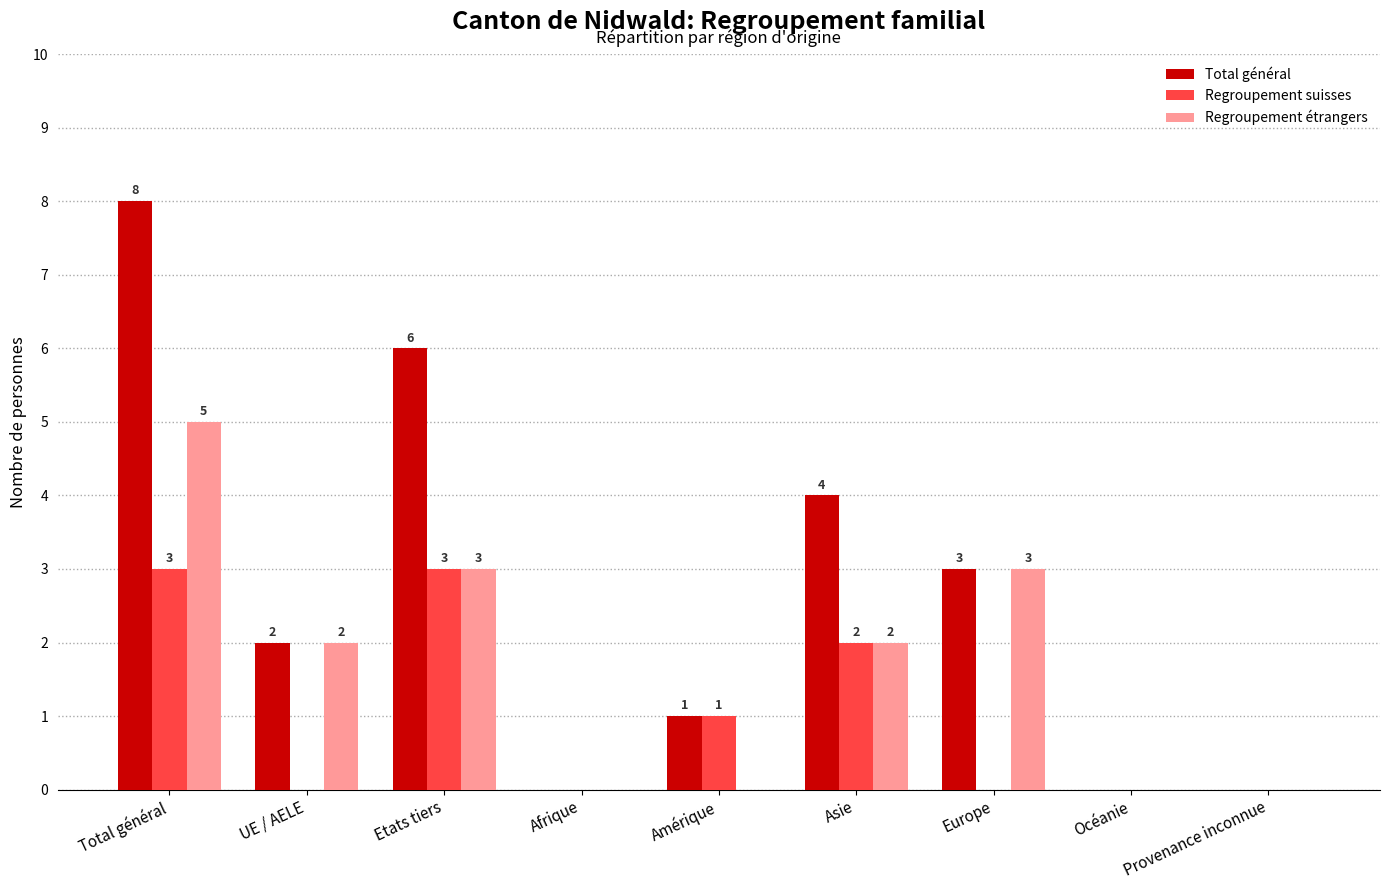

Which series has the largest total across all categories?

Total général